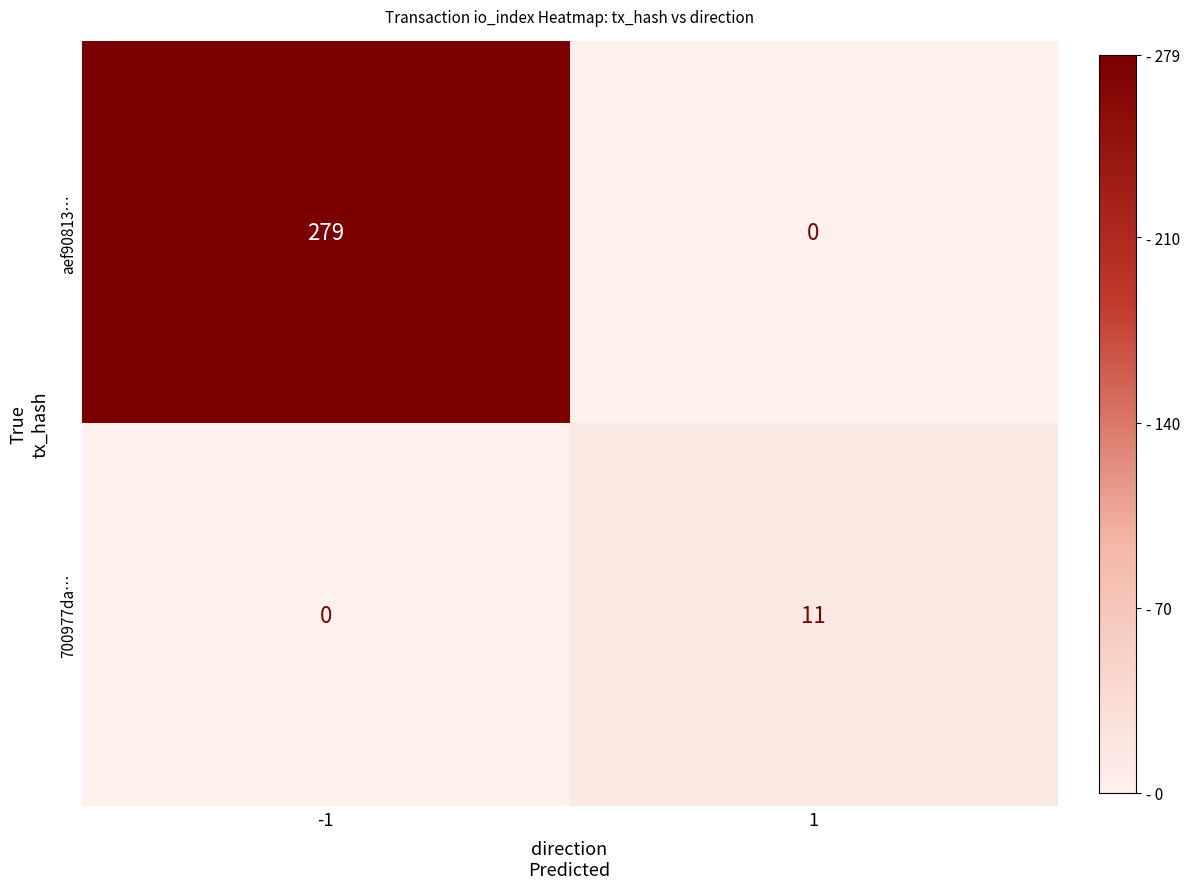

Reading left to right, extract all data points from this chart.

aef90813…: 279	0
700977da…: 0	11